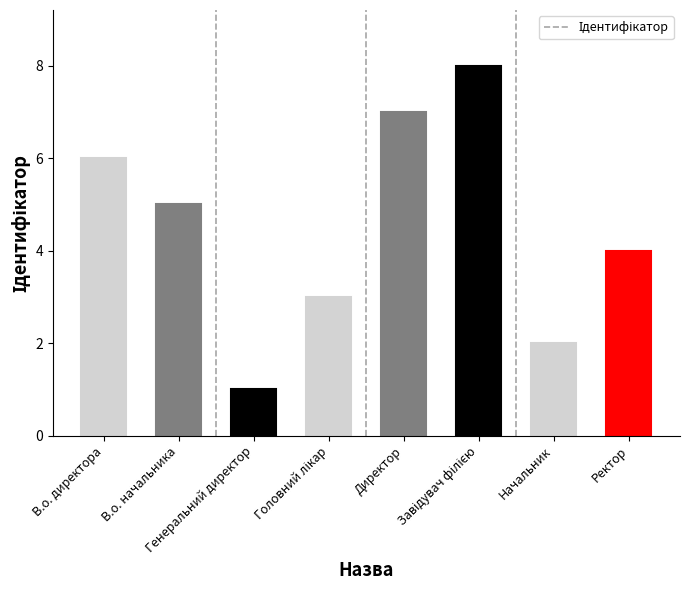

What is the smallest value displayed?

1